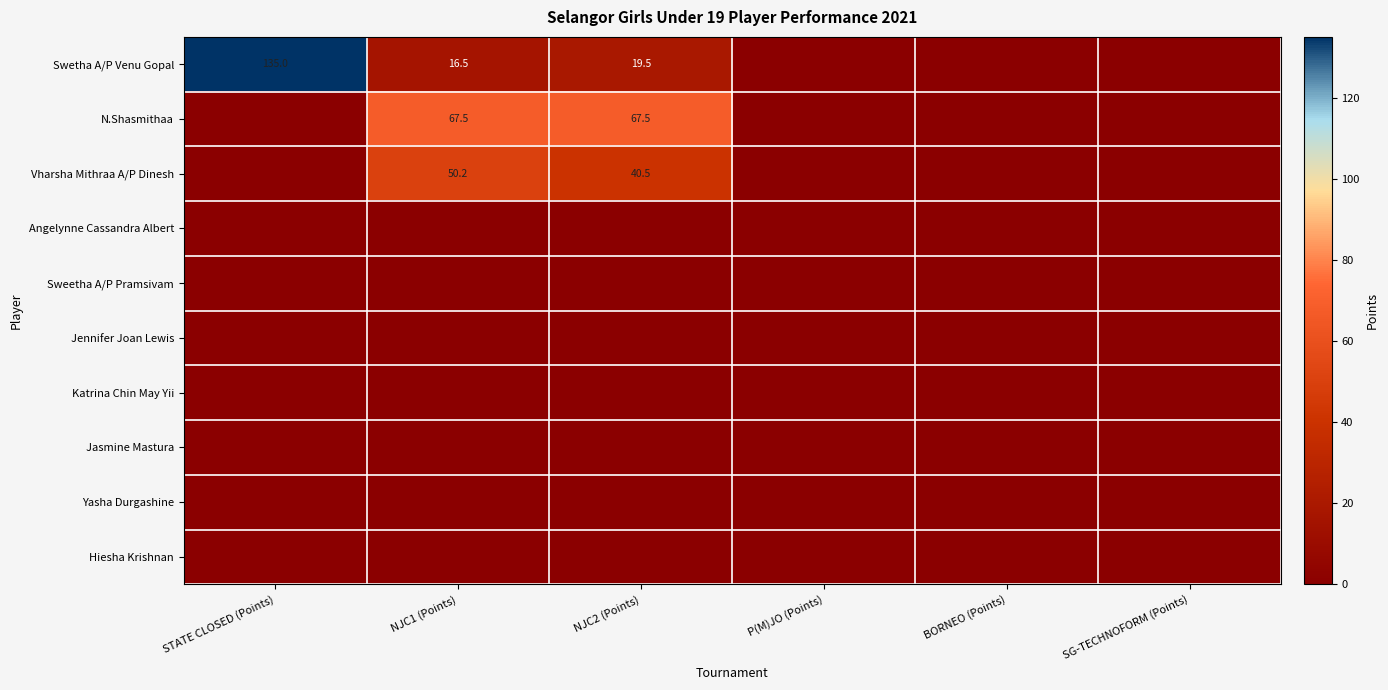

What is the total value across all series at STATE CLOSED (Points)?

135.0